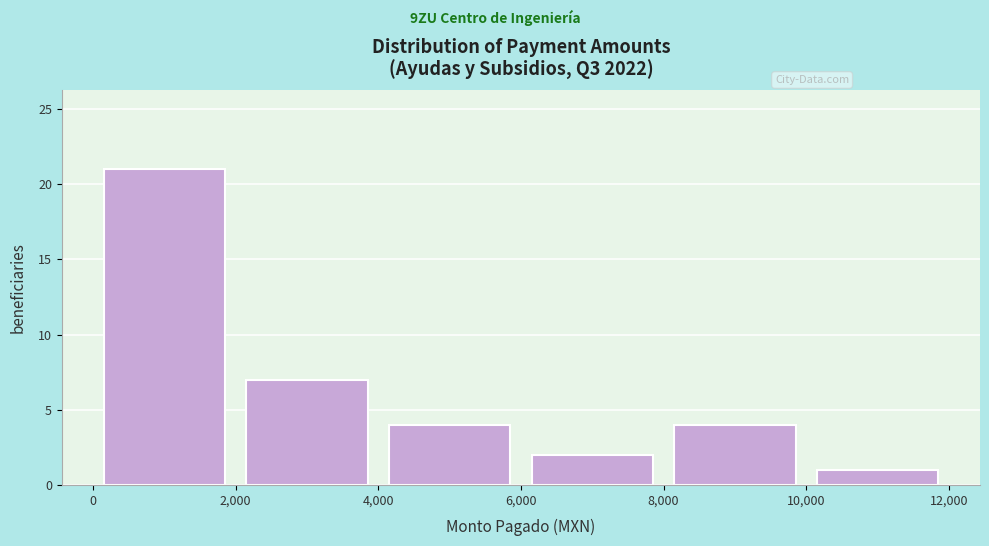

Reading left to right, transcribe this chart: for each bar, give the range it covers on the x-axis and its height. The values are not printed on the chart, so give them approximately, as read against the axis.

0 to 2,000: 21
2,000 to 4,000: 7
4,000 to 6,000: 4
6,000 to 8,000: 2
8,000 to 10,000: 4
10,000 to 12,000: 1